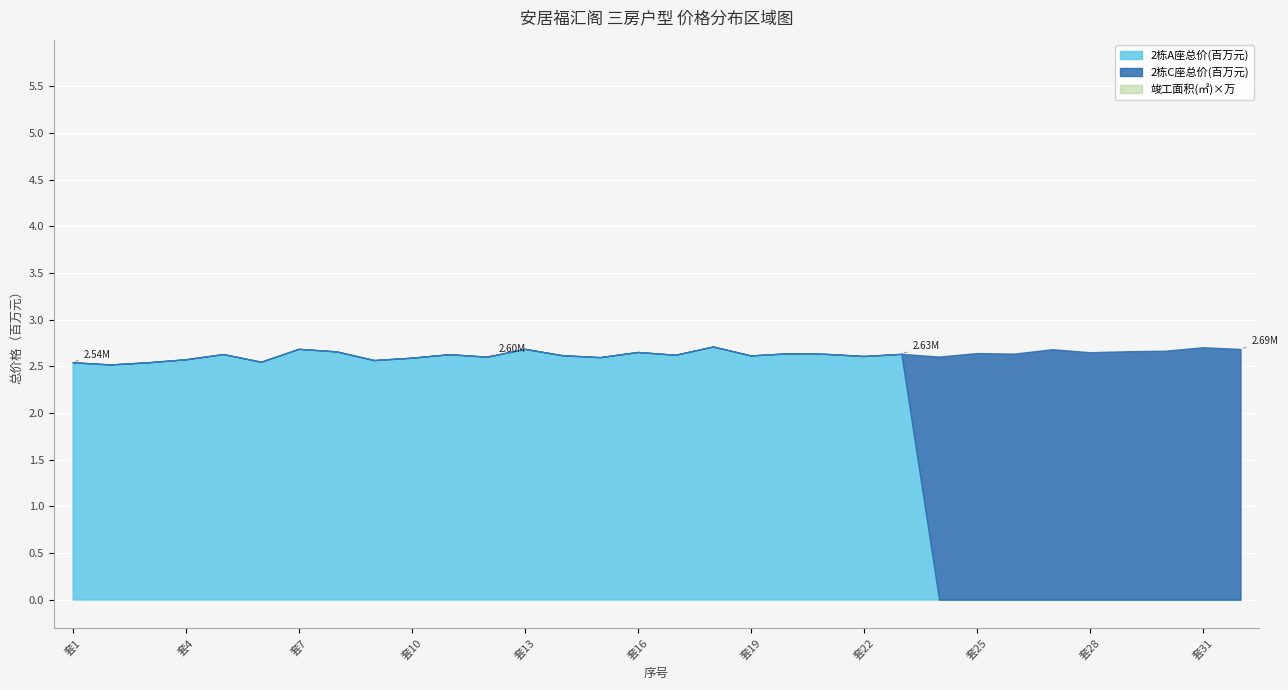

At which category does 2栌A座总价 reach its first local valley?

2